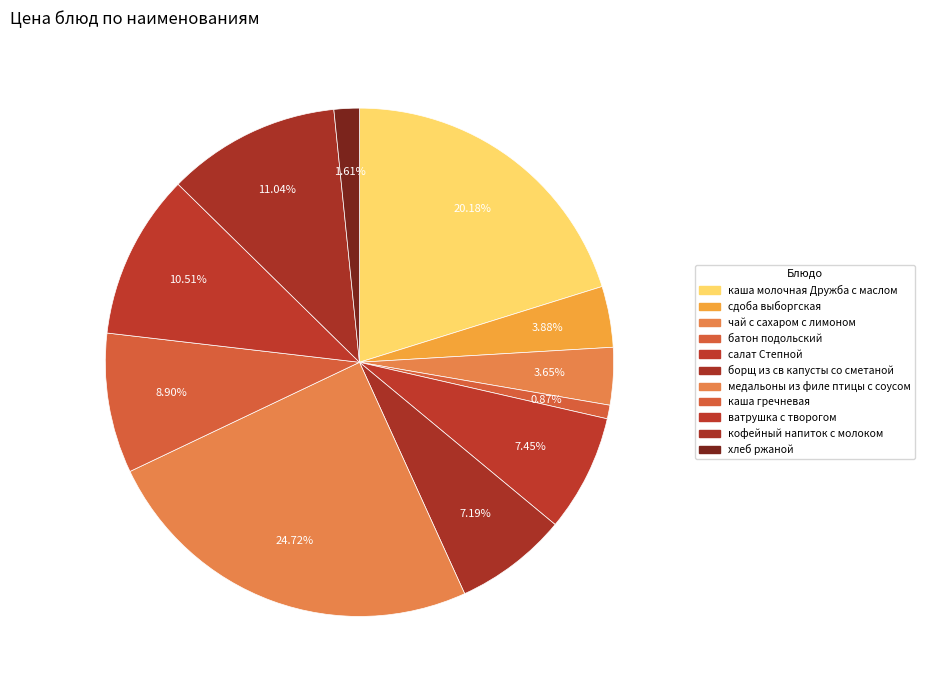

To the nearest percent, what is the combined percentage of каша гречневая and сдоба выборгская?

13%